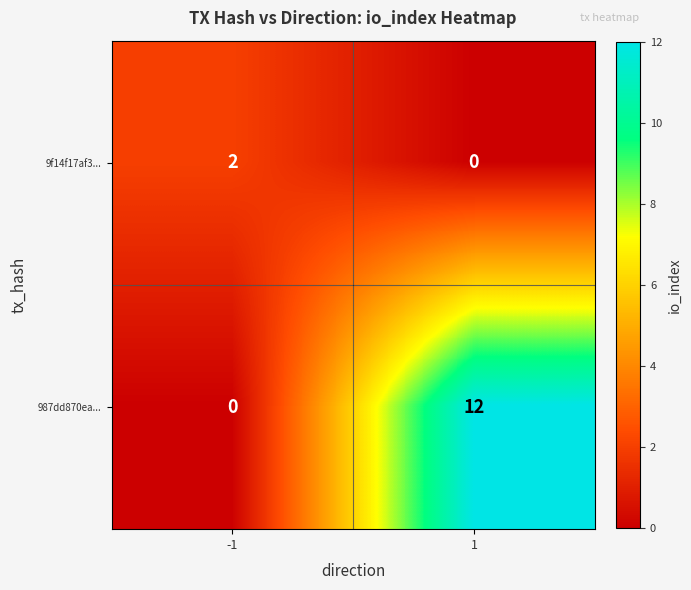

What is the total value across all series at -1?

2